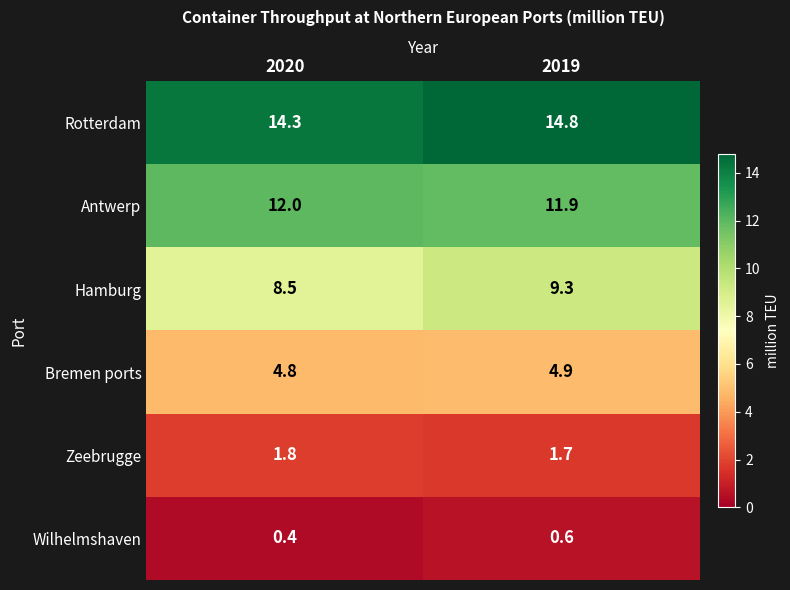

What is the total value across all series at 2020?

41.8